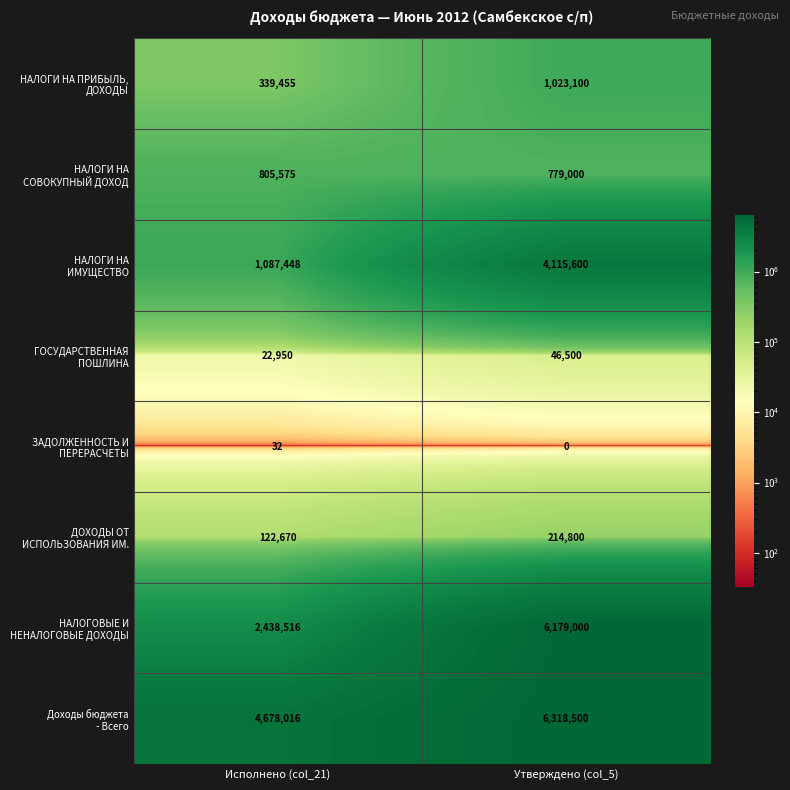

At which category is the sum across all series the highest?

Утверждено (col_5)